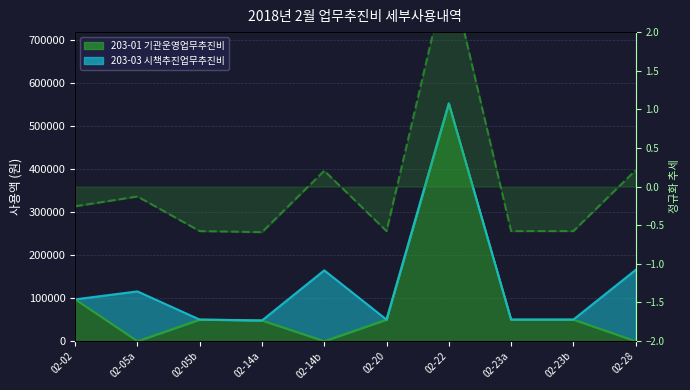

How many data points does each series have?

10